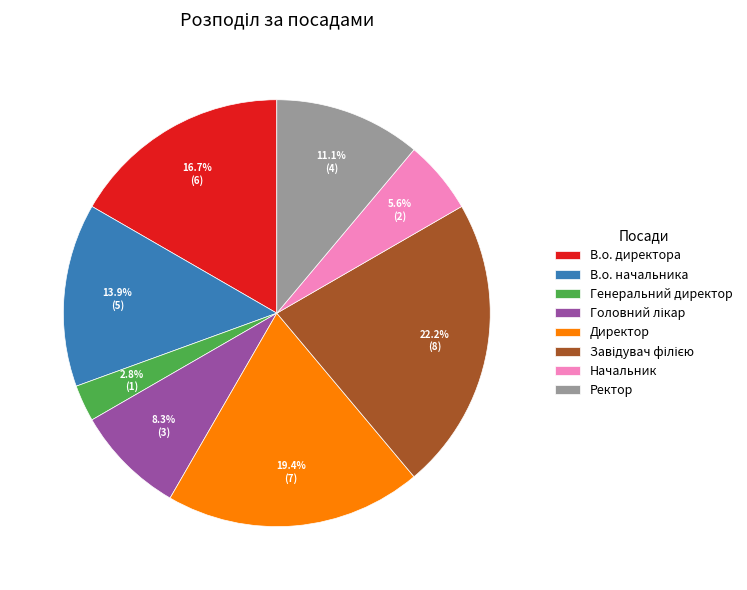

True or false: В.о. начальника accounts for 14% of the total.

True